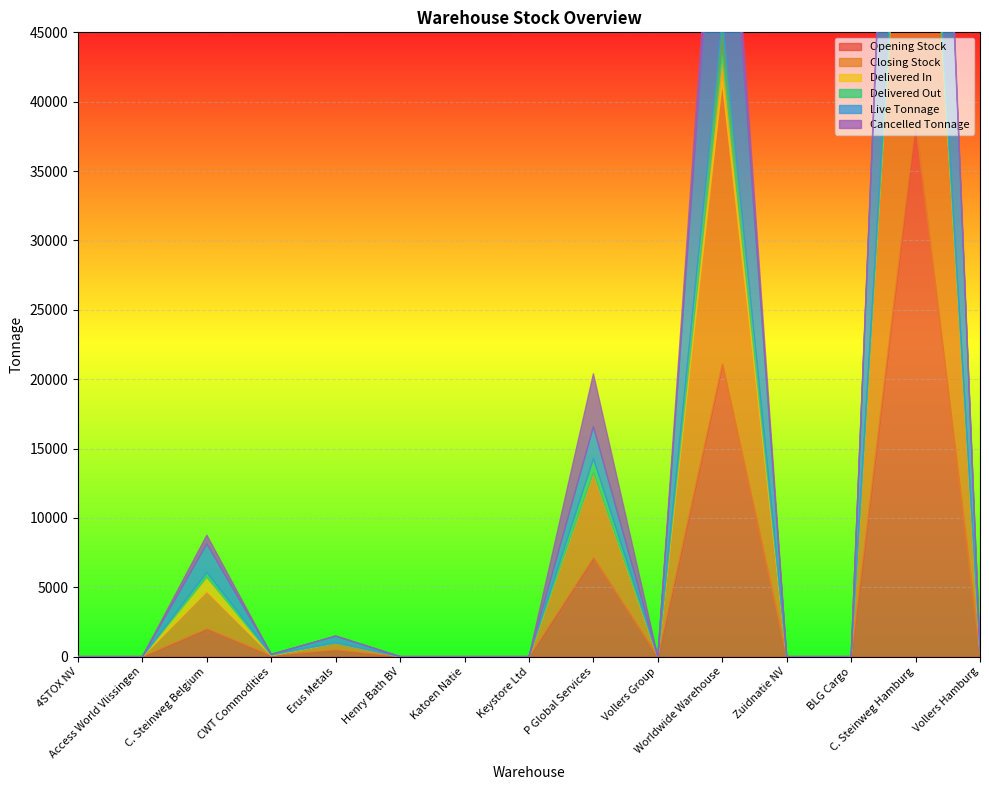

The Closing Stock series shows 2684 at C. Steinweg Belgium. True or false?

True